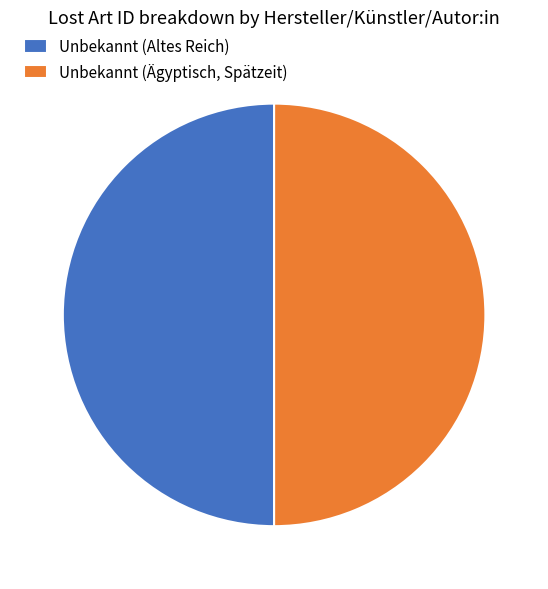

True or false: Unbekannt (Altes Reich) accounts for 42% of the total.

False